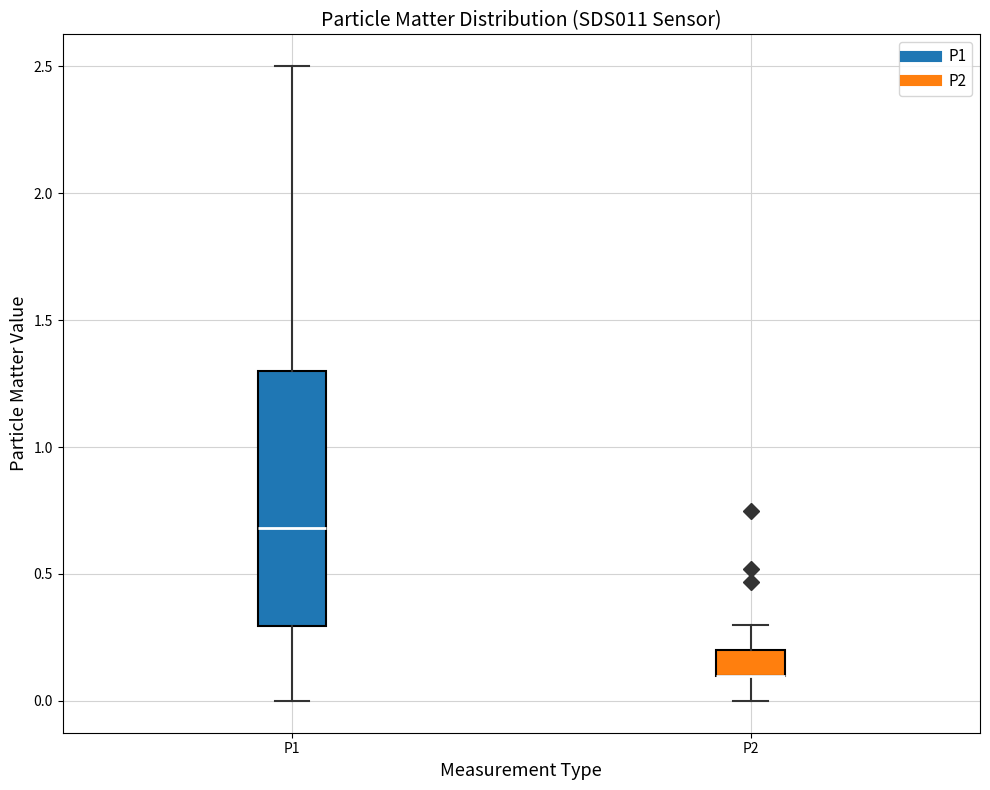

Reading left to right, transcribe this box plot: for each box, give where its median line is, the range the box spans, and where its two whiskers end, as read against the y-axis. The values are not printed on the chart, so give them approximately, as read against the axis.

P1: median 0.7, box 0.3 to 1.3, whiskers 0.0 to 2.5
P2: median 0.1 (drawn on the box's lower edge), box 0.1 to 0.2, whiskers 0.0 to 0.3